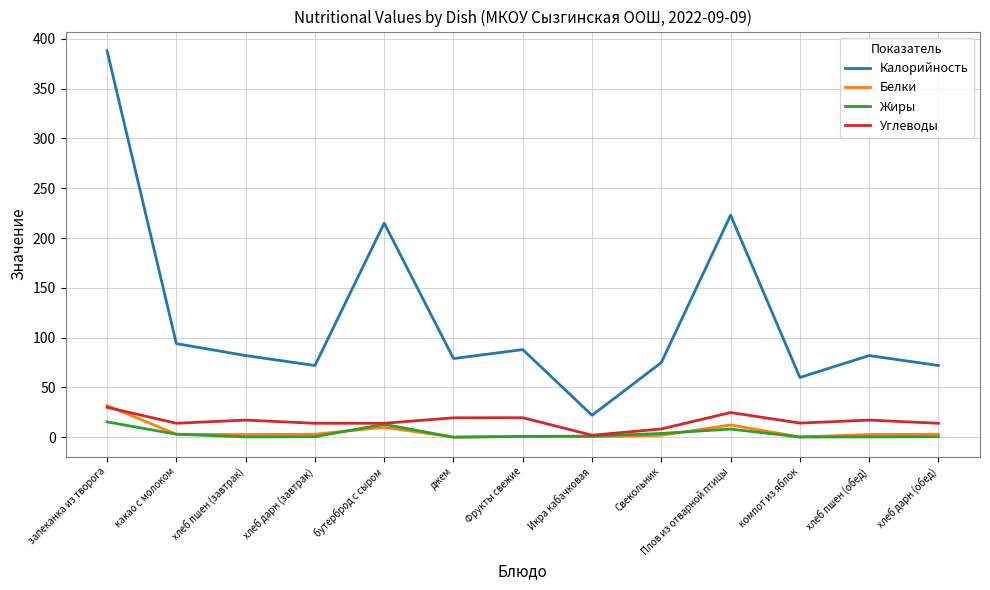

What is the difference between the Калорийность values at хлеб дарн (обед) and хлеб пшен (обед)?

10.0